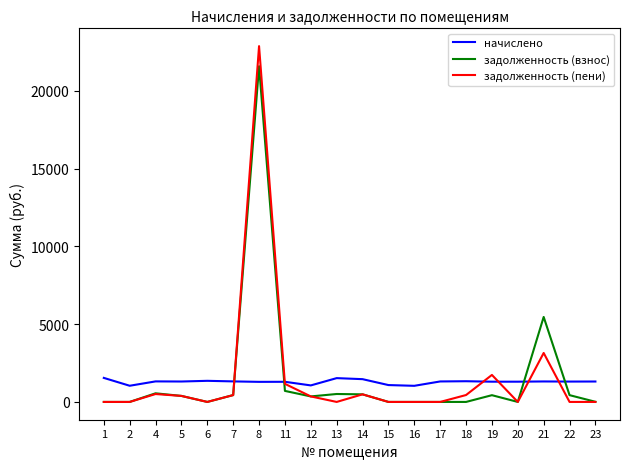

List the series in order of their peak value, lowest first.

начислено, задолженность (взнос), задолженность (пени)